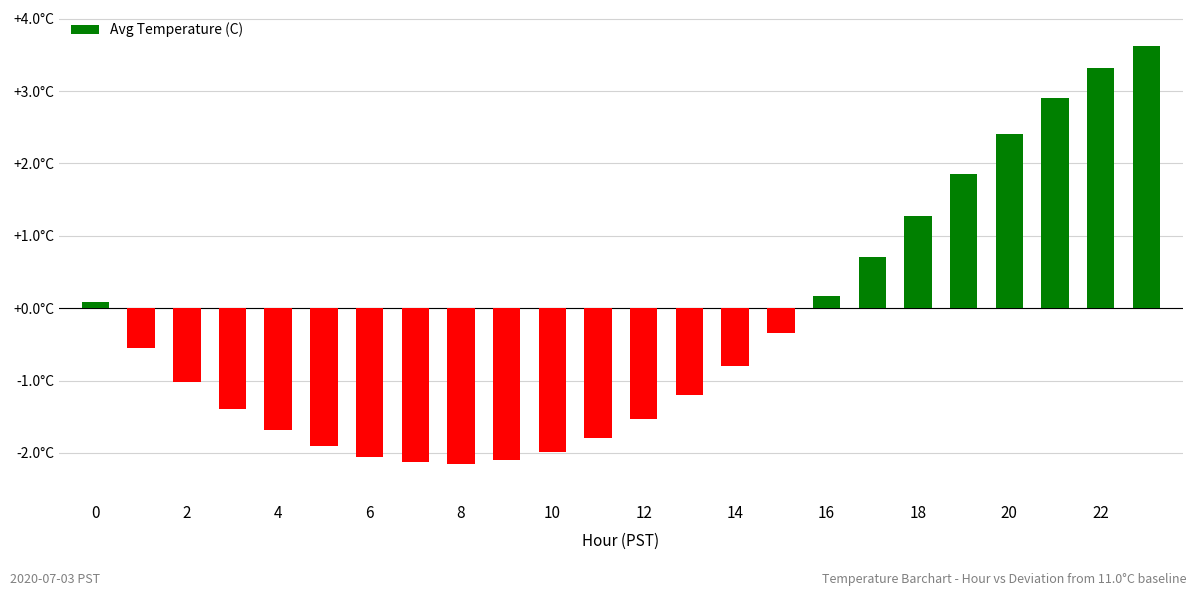

Are the bars horizontal?

No